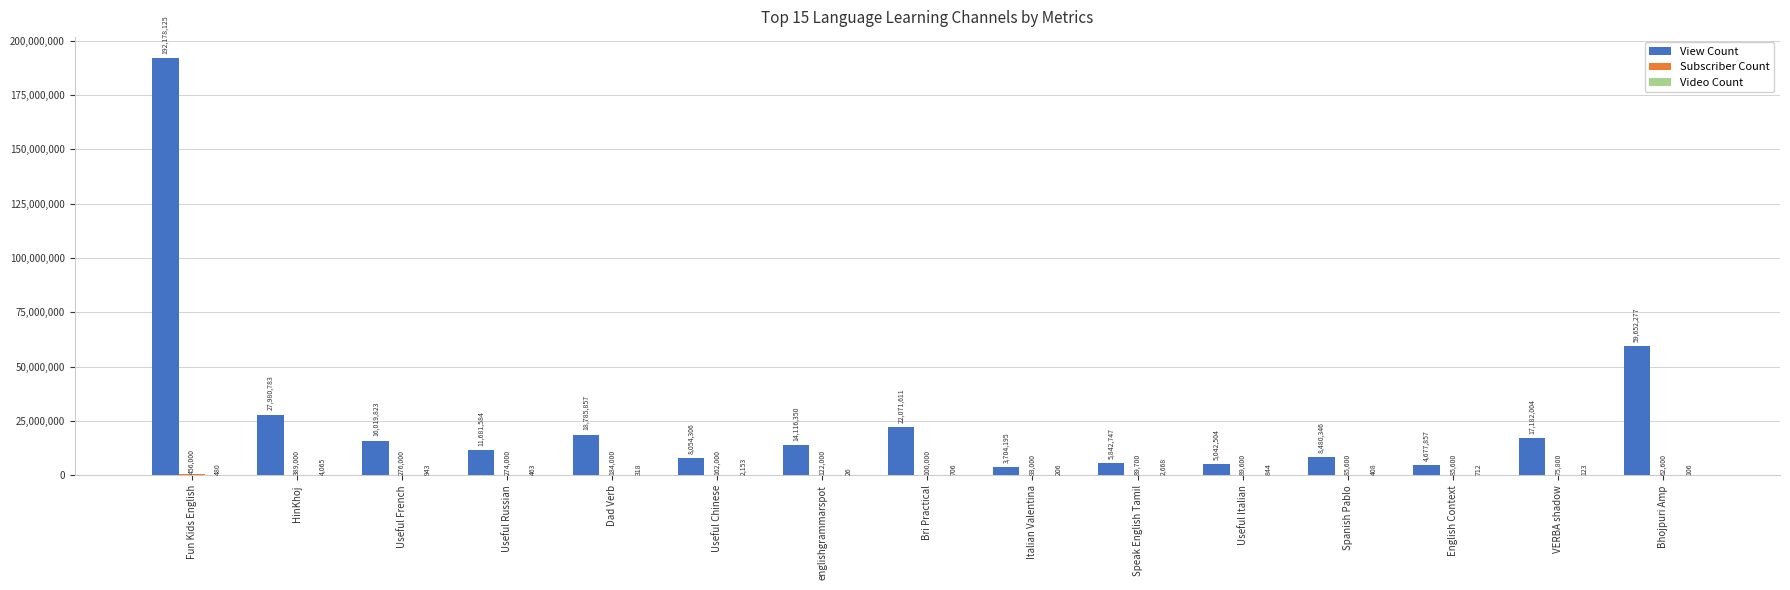

At which category is the sum across all series the highest?

Fun Kids English